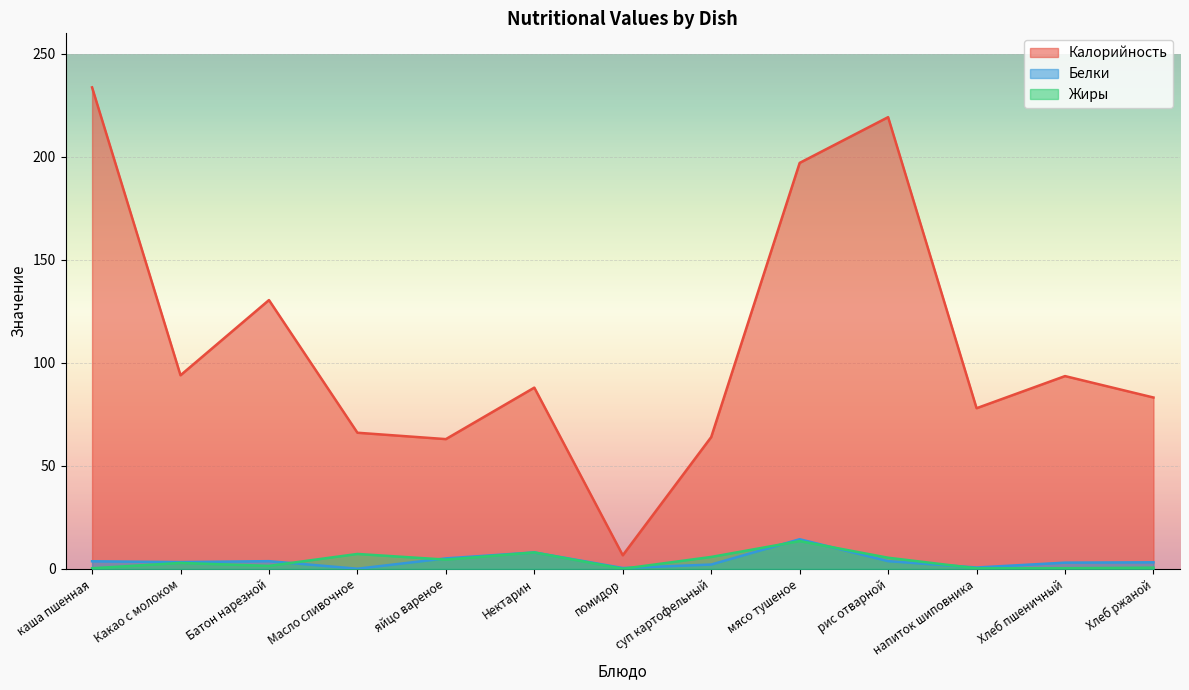

What position from the right is каша пшенная?

13